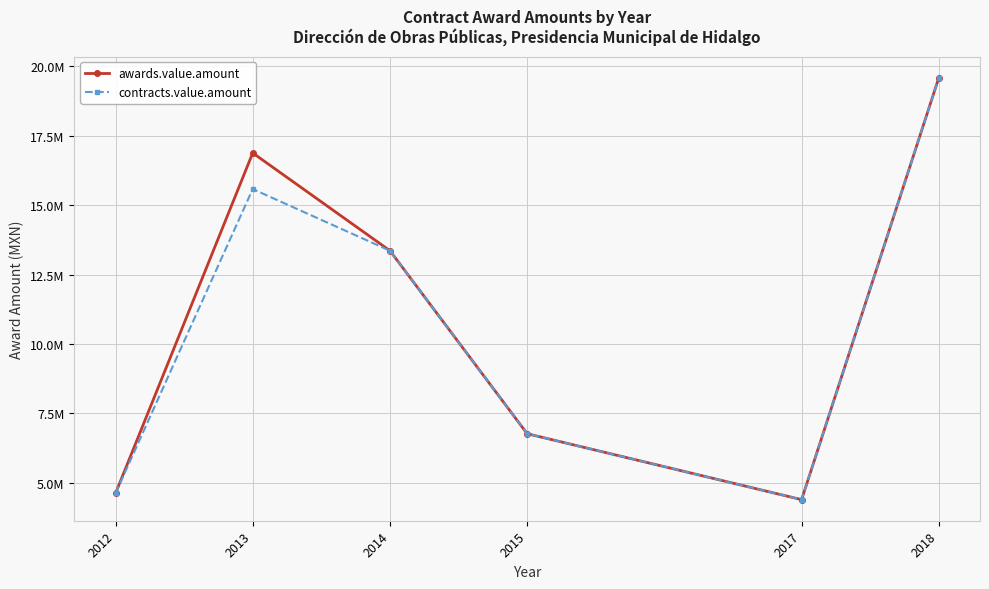

True or false: awards.value.amount has more than 2 interior local peaks.

False